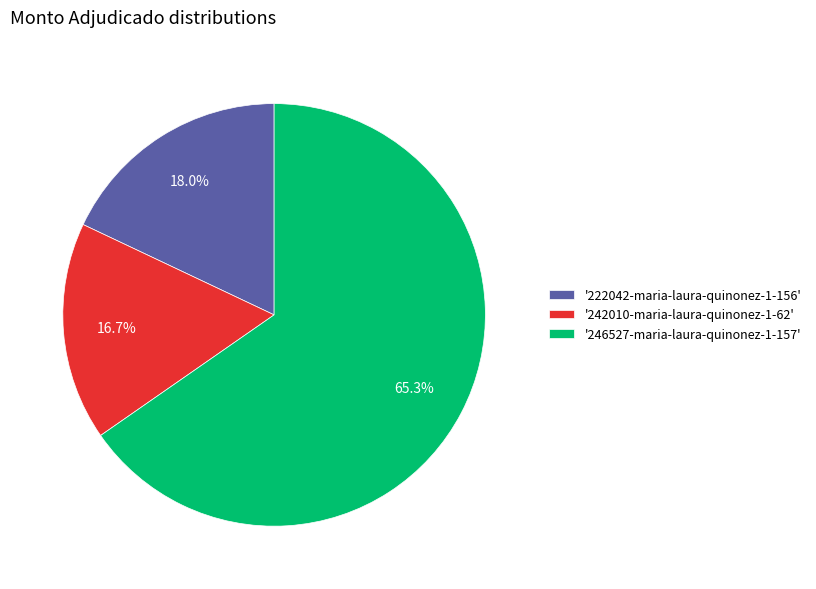

What is the largest slice in the pie chart?

'246527-maria-laura-quinonez-1-157'